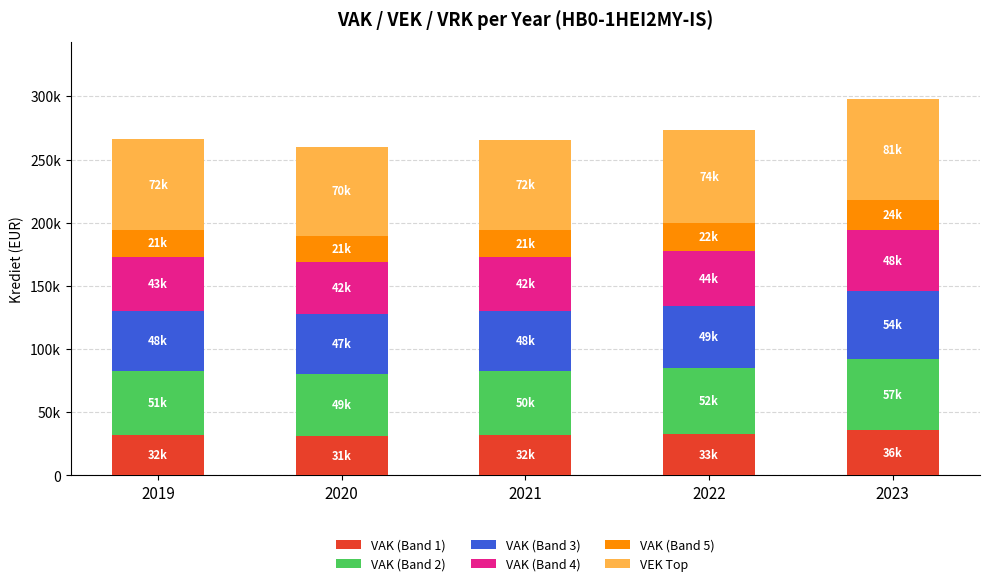

Does the chart contain any negative values?

No